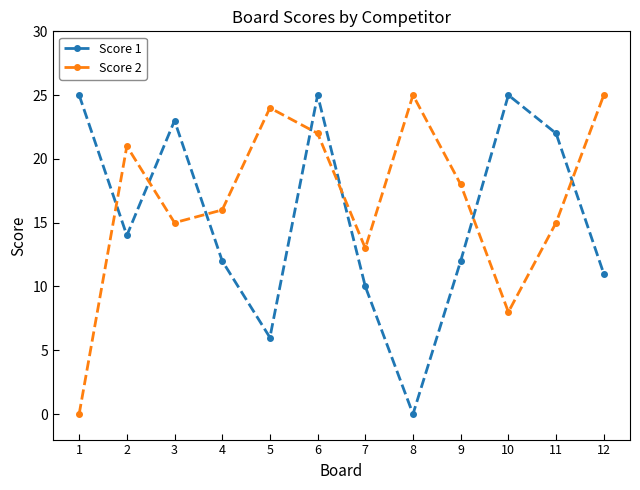

Which series ends up on top after the final intersection of Score 2 and Score 1?

Score 2